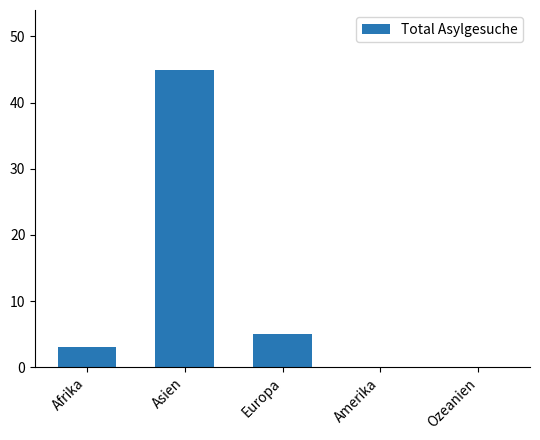

What is the sum of all values?

53